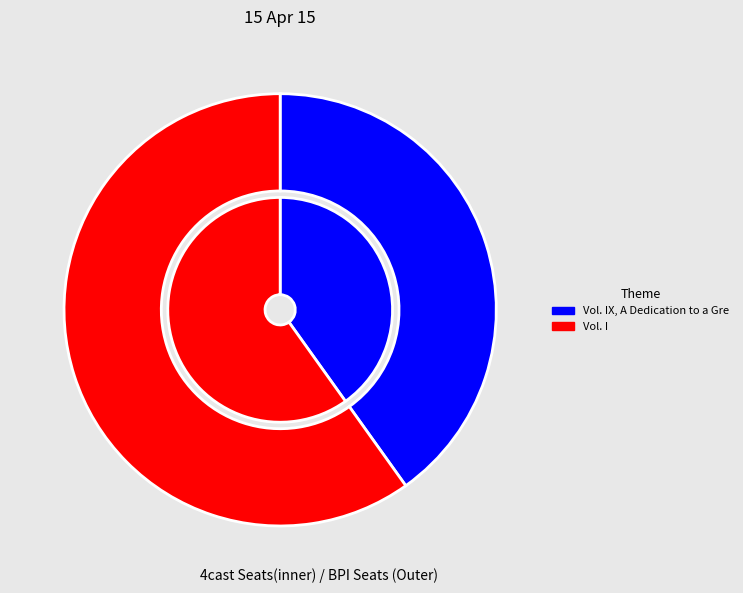

The Vol. IX, A Dedication to a Great Man slice represents 33% of the pie. True or false?

False